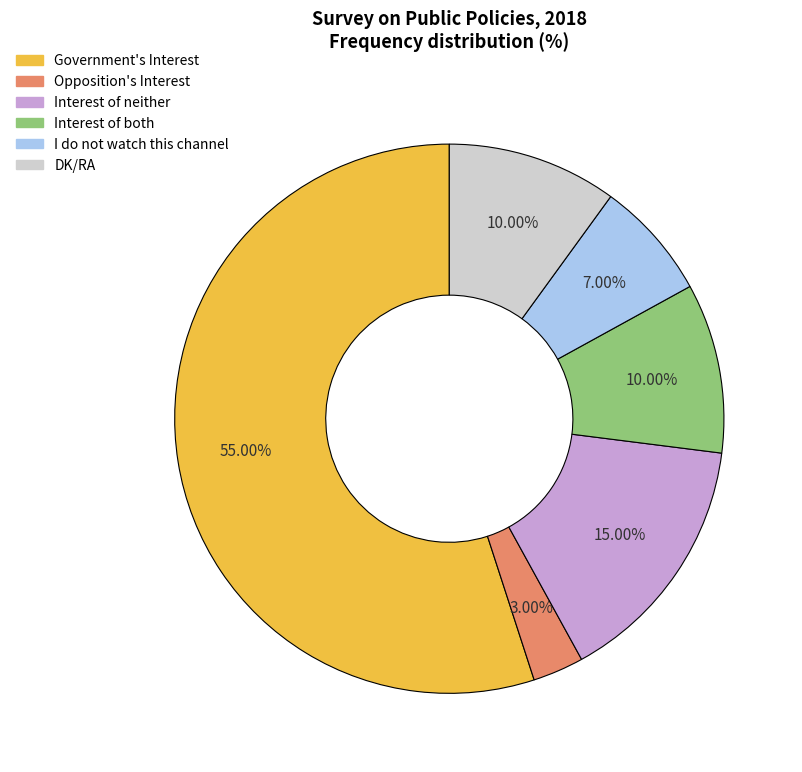

How many segments does this pie chart have?

6